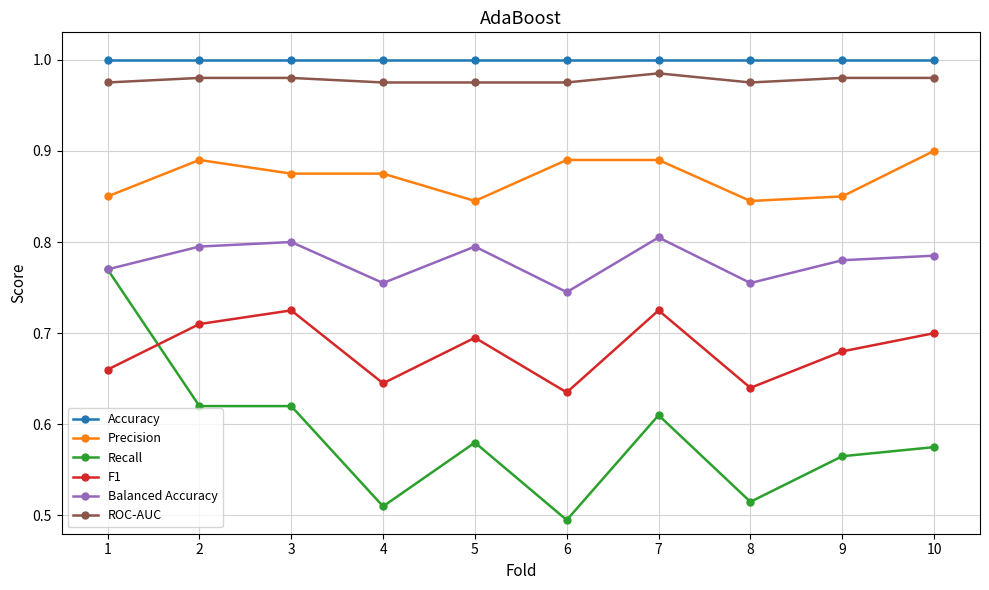

Which series has the largest total across all categories?

Accuracy